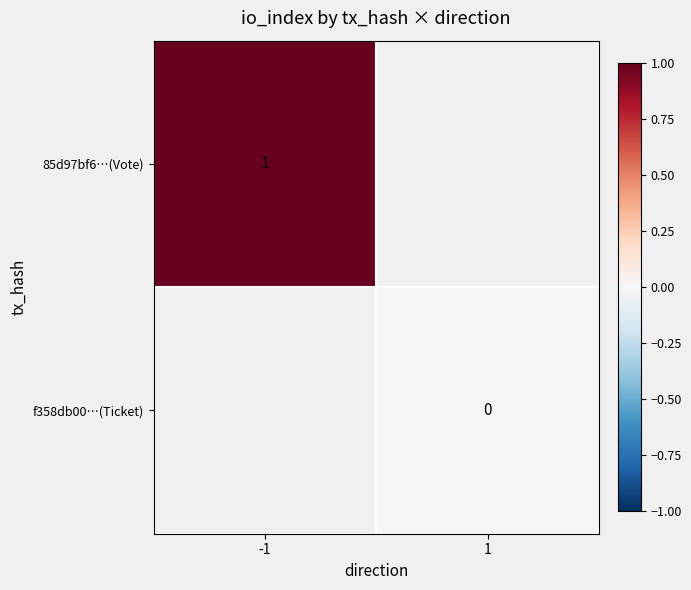

The 85d97bf6…(Vote) series shows 0 at -1. True or false?

False